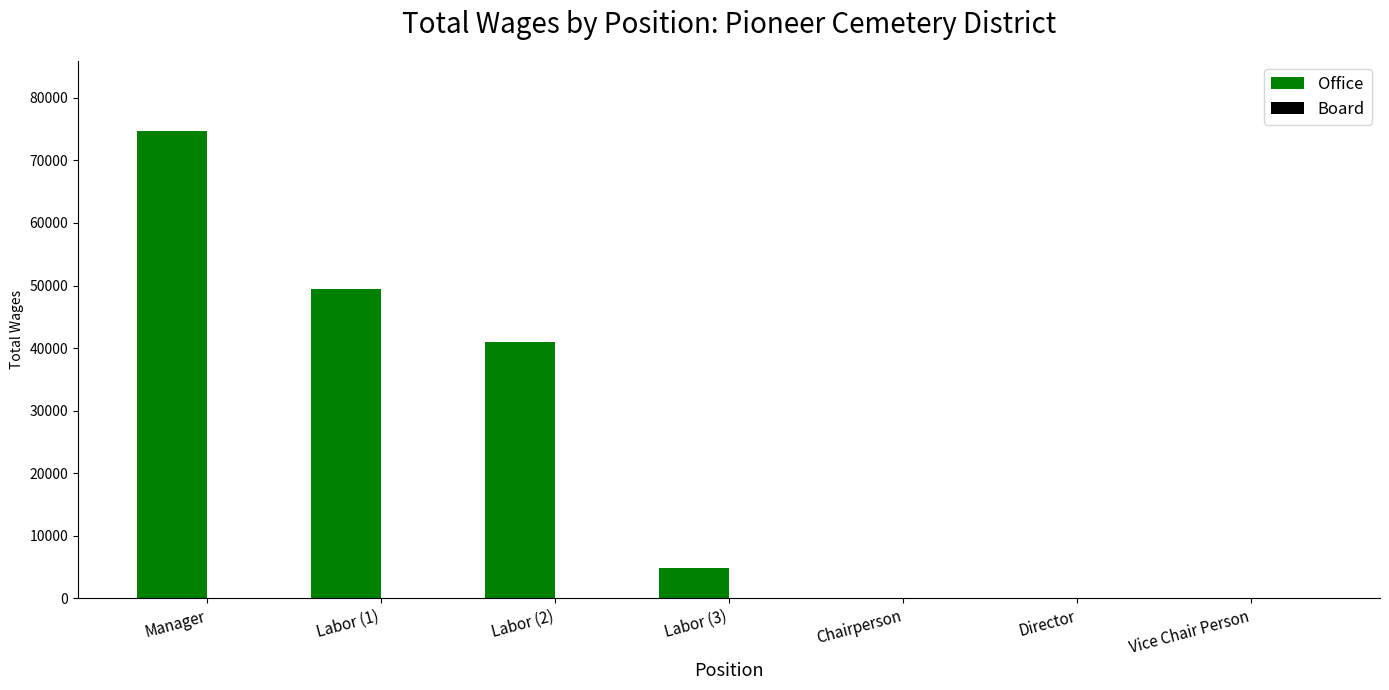

What is the change in value from Labor (3) to Chairperson?

-4854